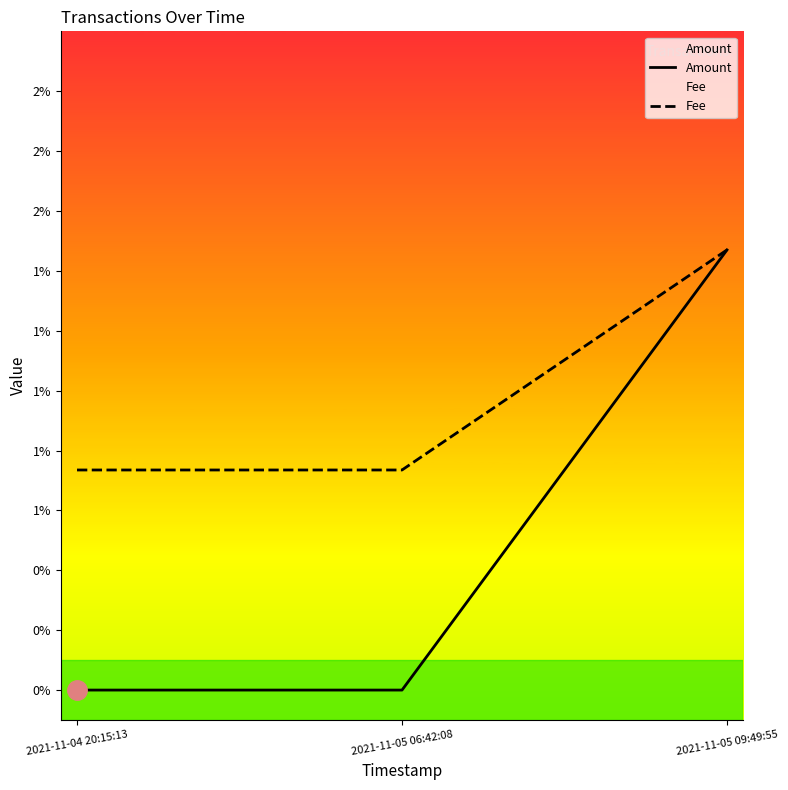

What is the label of the 1st point from the left?

2021-11-04 20:15:13